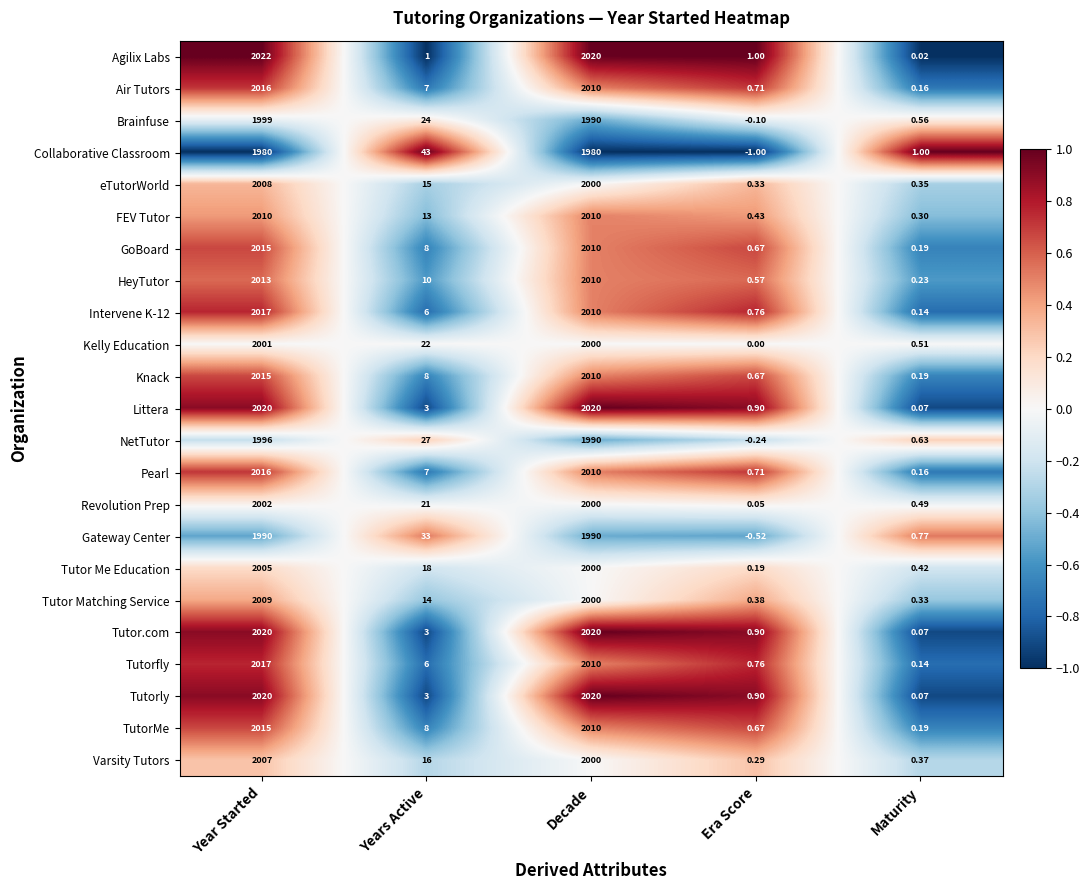

Which series has the largest total across all categories?

Agilix Labs